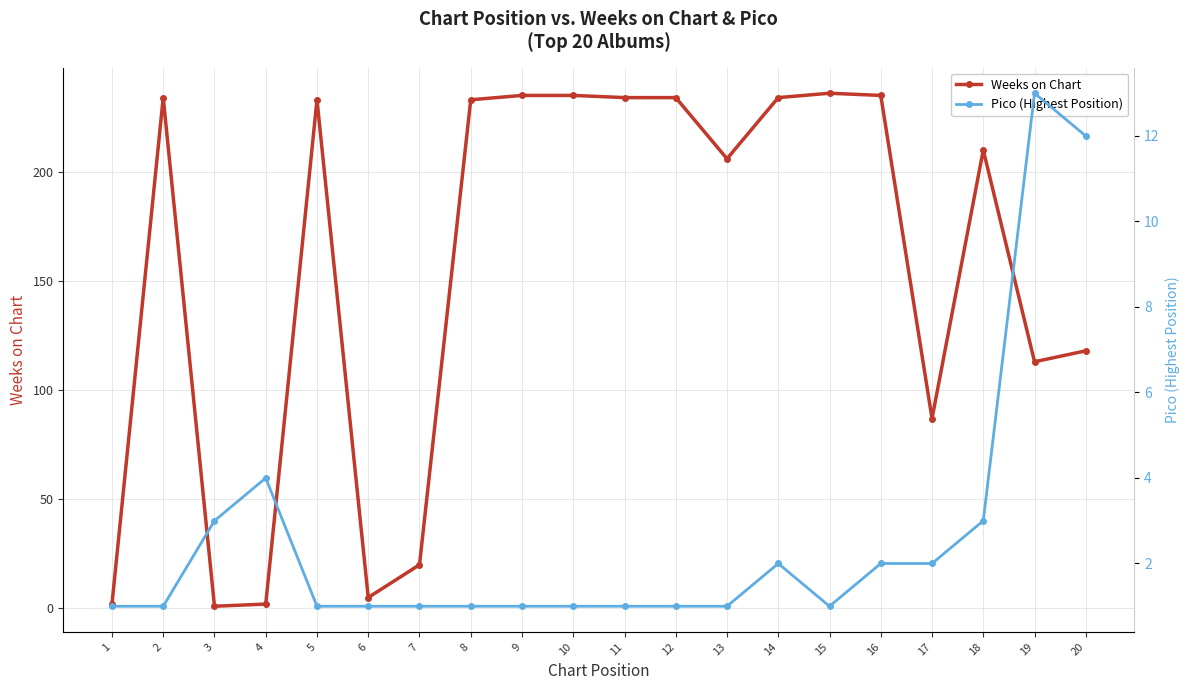

Read the Pico (Highest Position) value at 4.

4